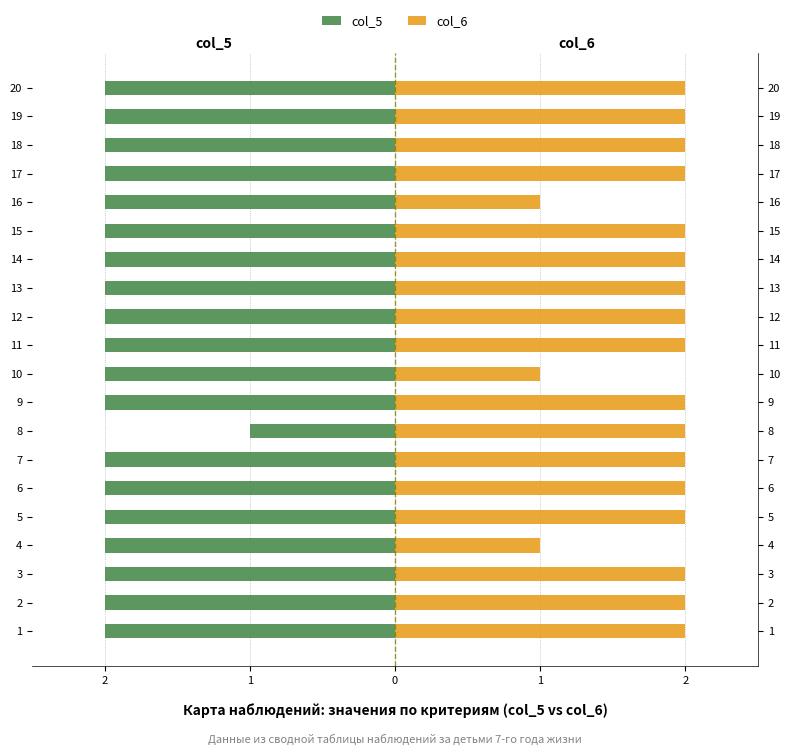

Which series changed the most between 9 and 17?

col_5